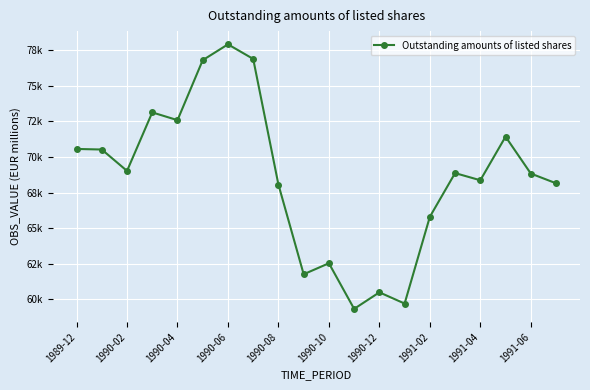

Which category has the highest value across all series?

1990-06